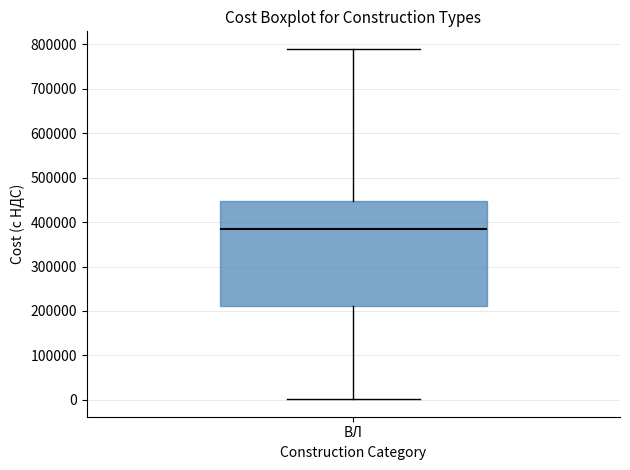

Read this box plot against the y-axis: the position of the median line, the range covered by the box, and the ends of both whiskers. The values are not printed on the chart, so give them approximately, as read against the axis.

median 380000, box 210000 to 450000, whiskers 0 to 790000